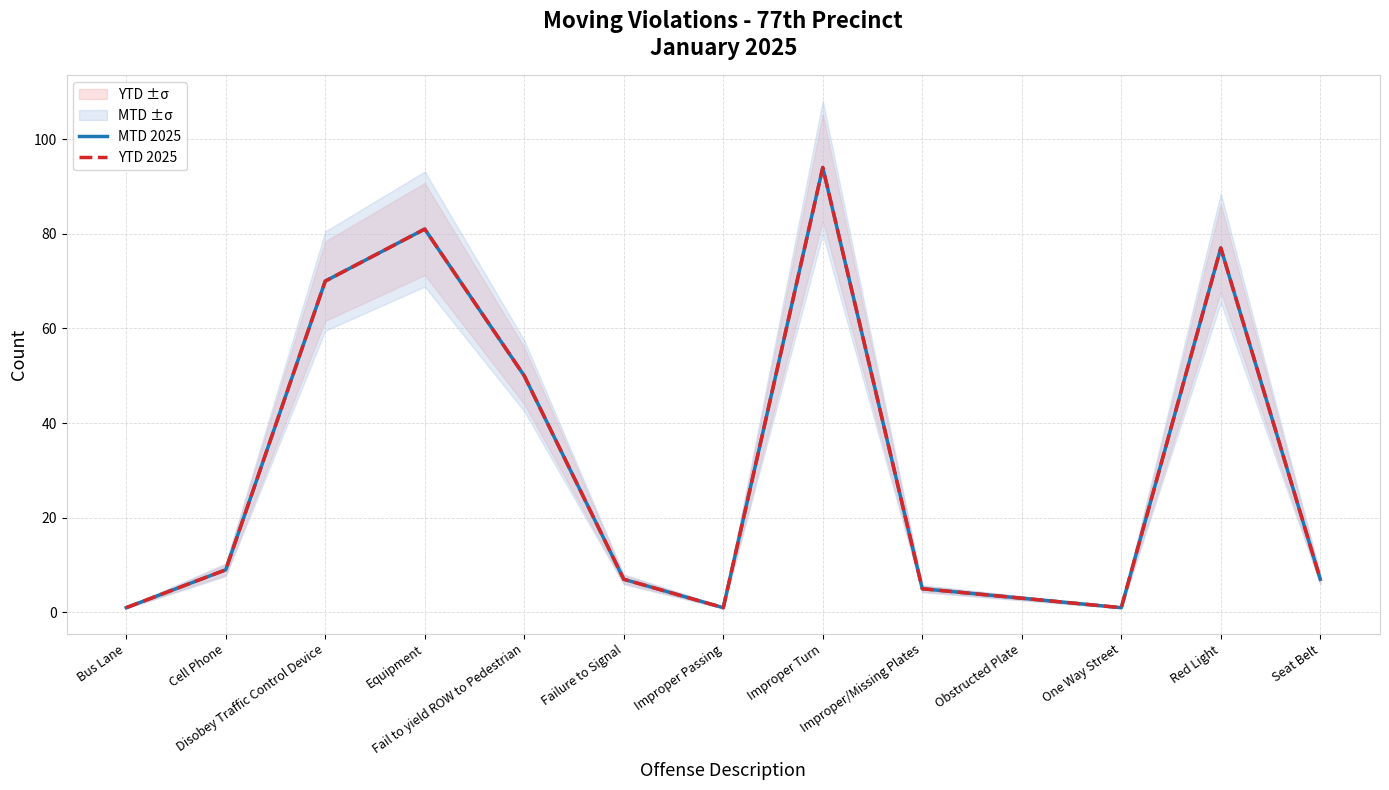

Which series has the largest total across all categories?

MTD 2025